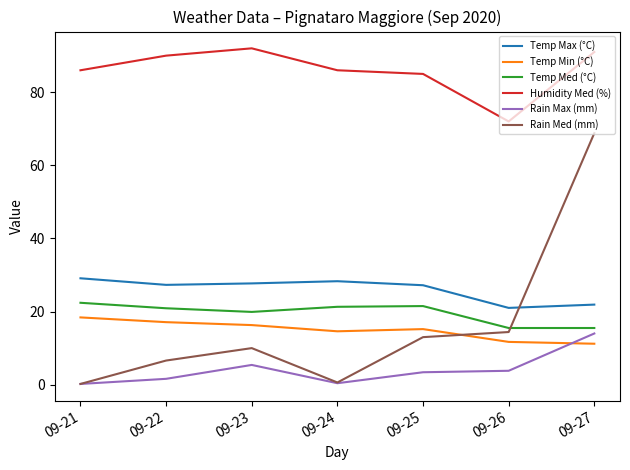

What is the lowest value of the Rain Max (mm) series?

0.2